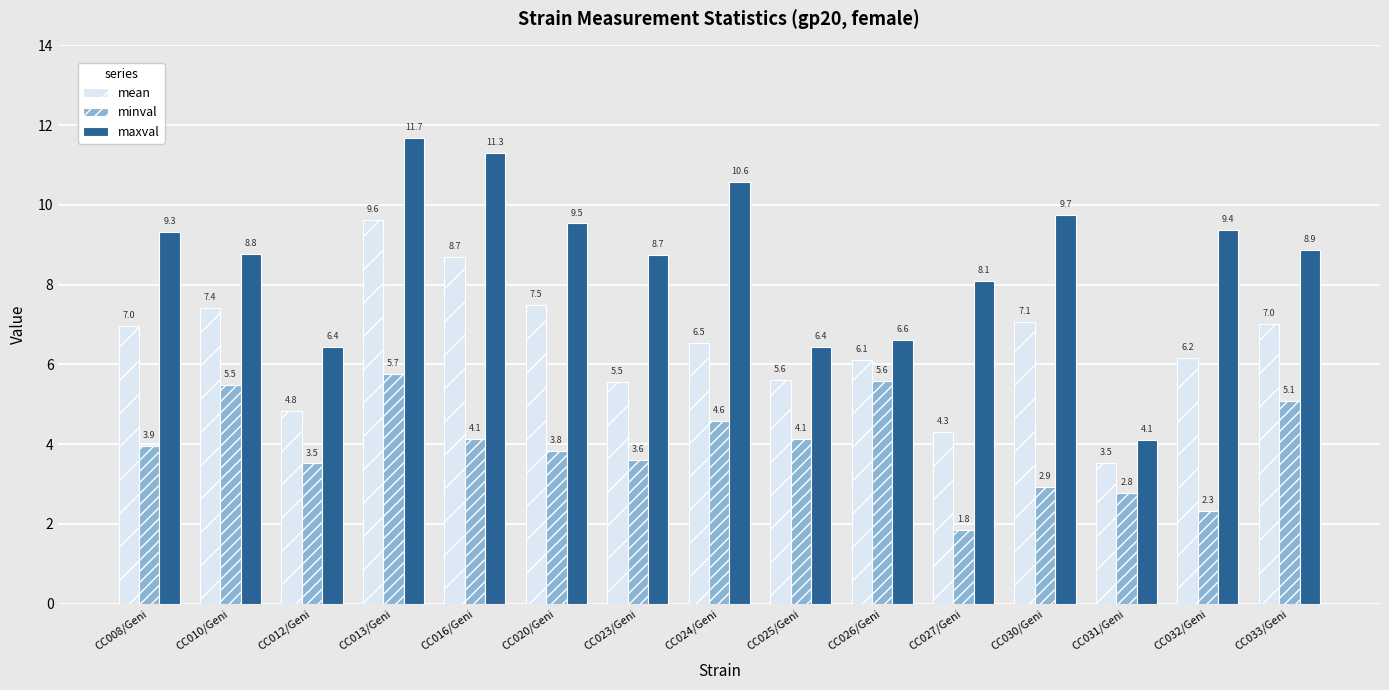

List the series in order of their overall mean, lowest first.

minval, mean, maxval